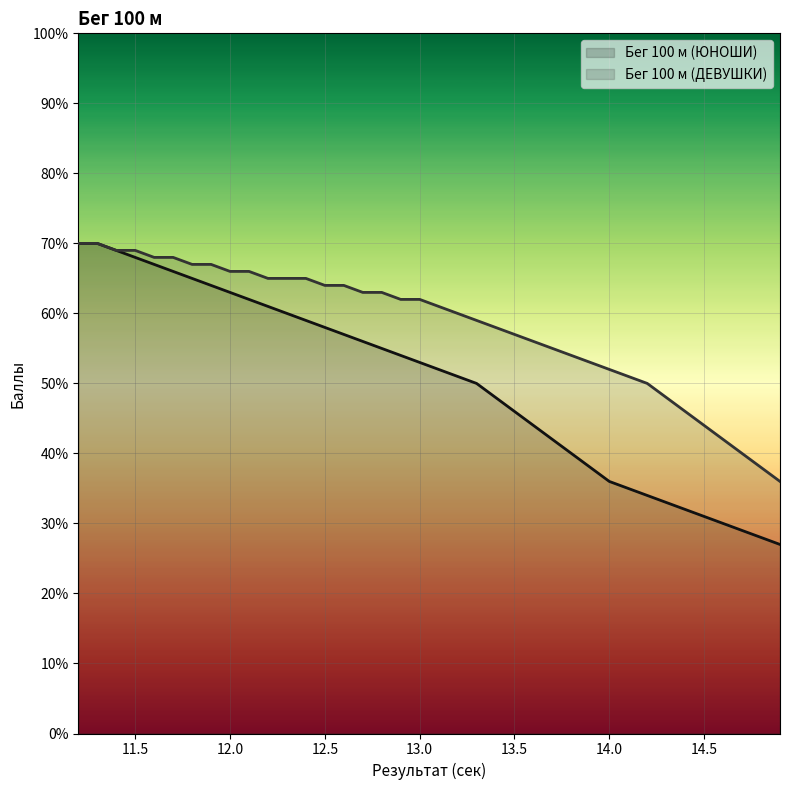

What is the approximate value of Бег 100 м (ЮНОШИ) at 14.7?

29